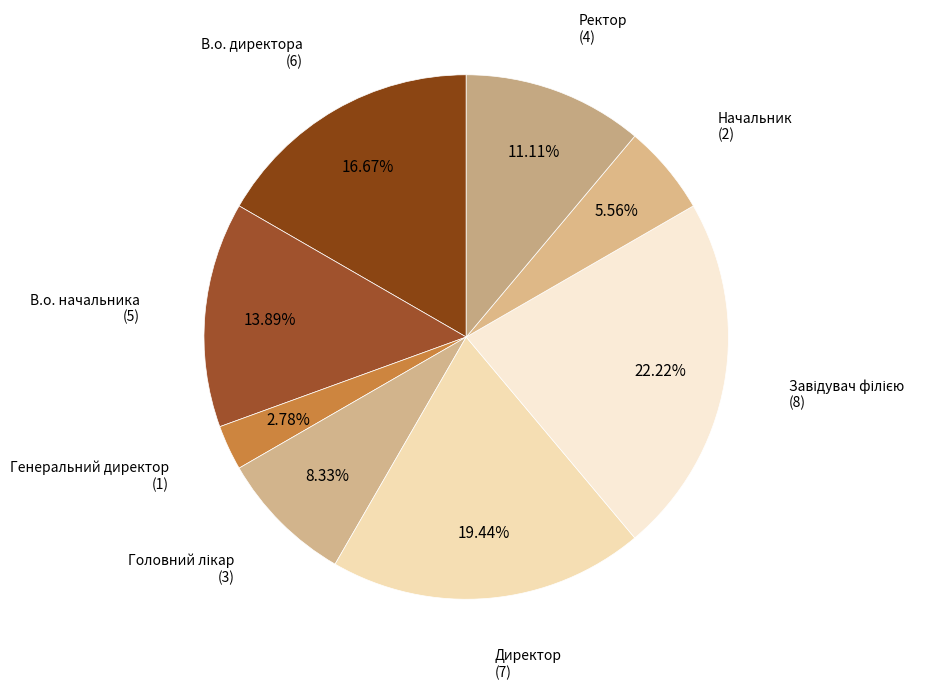

Count the number of slices in the pie.

8